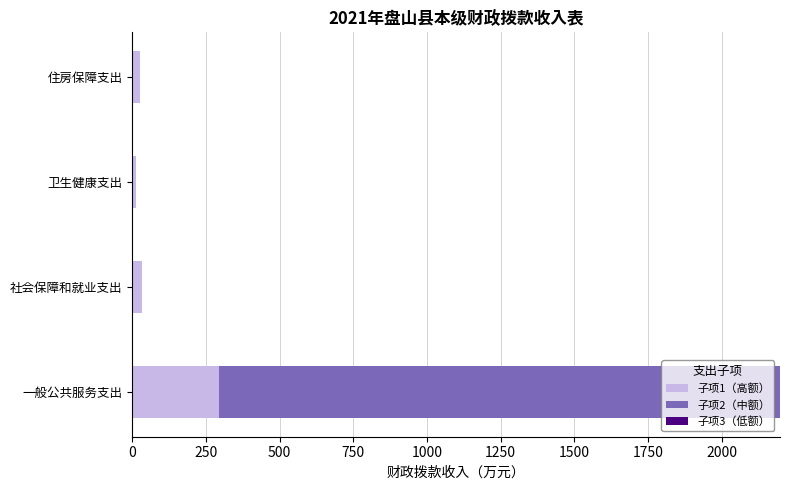

At which category is the sum across all series the highest?

一般公共服务支出